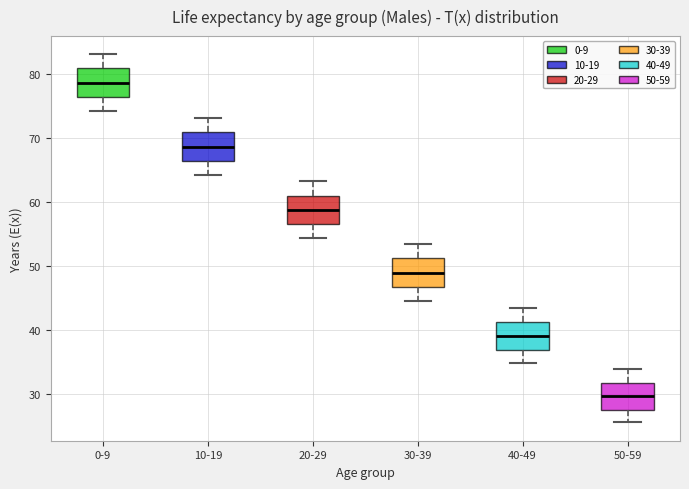

Reading left to right, read every box against the y-axis: the position of its median line, the range the box covers, and the ends of its whiskers. The values are not printed on the chart, so give them approximately, as read against the axis.

0-9: median 79, box 76 to 81, whiskers 74 to 83
10-19: median 69, box 66 to 71, whiskers 64 to 73
20-29: median 59, box 57 to 61, whiskers 54 to 63
30-39: median 49, box 47 to 51, whiskers 45 to 53
40-49: median 39, box 37 to 41, whiskers 35 to 44
50-59: median 30, box 28 to 32, whiskers 26 to 34